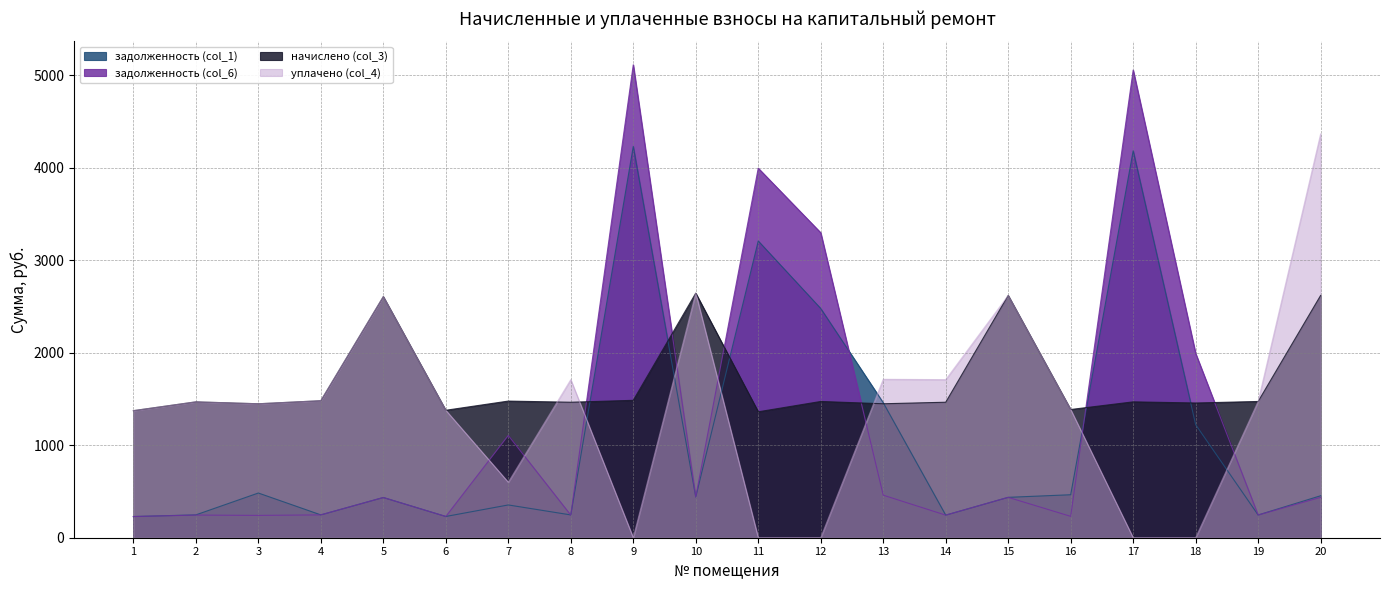

Which series ends up on top after the final intersection of уплачено (col_4) and задолженность (col_6)?

уплачено (col_4)